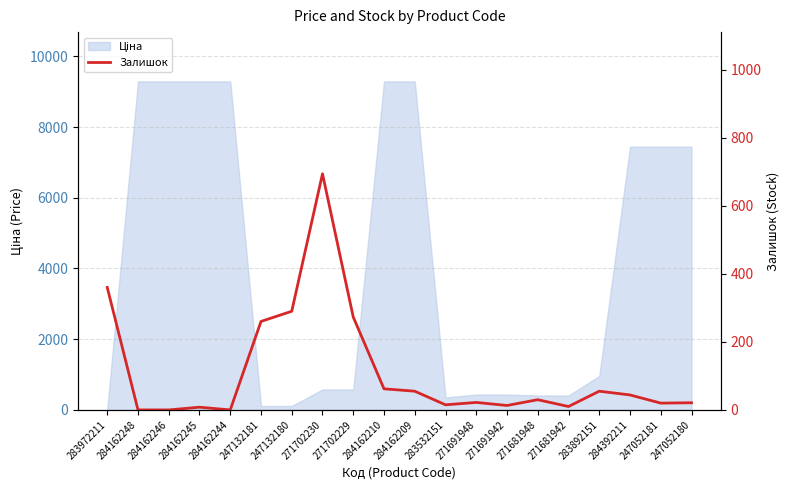

What is the value of the 19th point from the left?

20